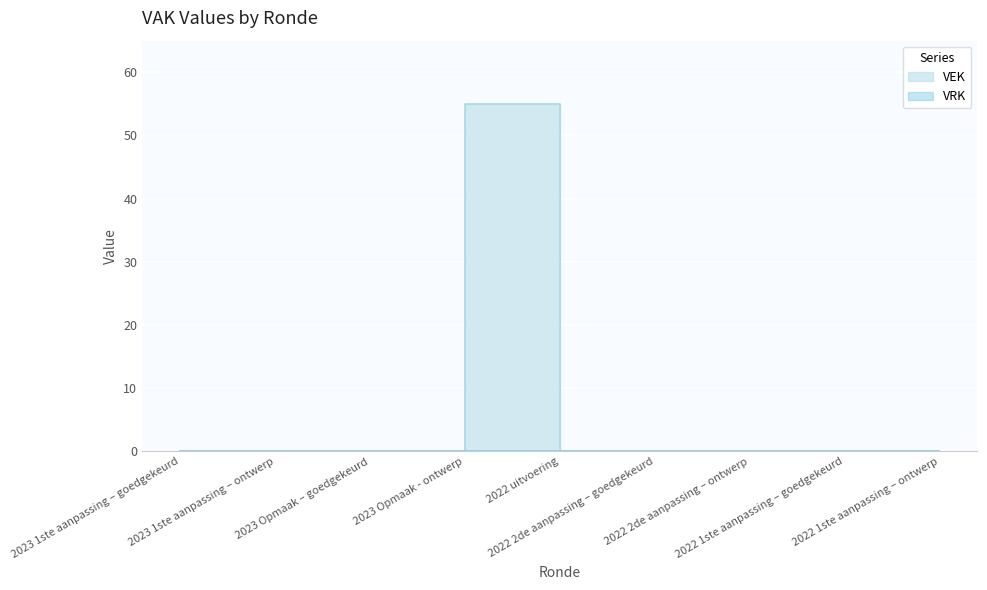

What is the label of the 3rd point from the left?

2023 Opmaak – goedgekeurd